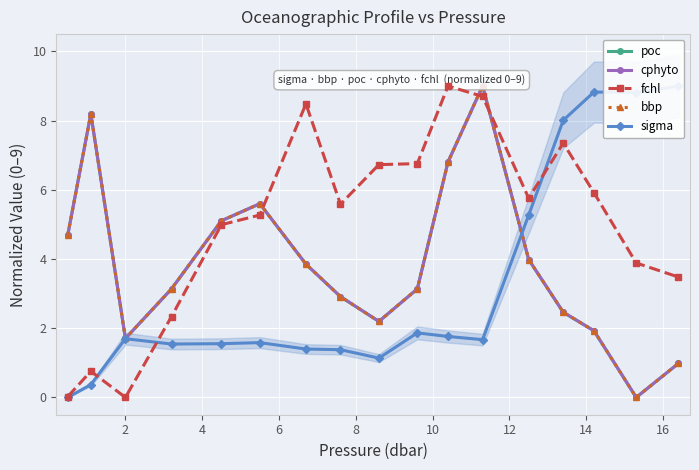

The cphyto series shows 0.4 at 2. True or false?

False